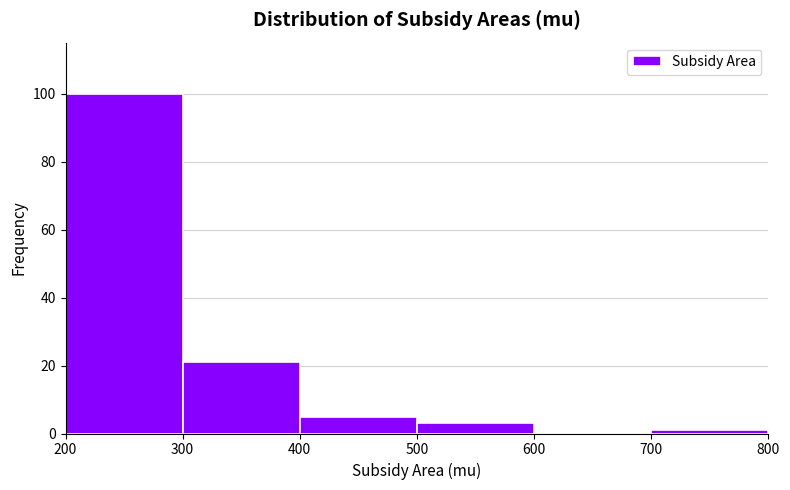

How tall is the bar that spans 400 to 500 on the x-axis? The values are not printed on the chart, so give them approximately, as read against the axis.

6